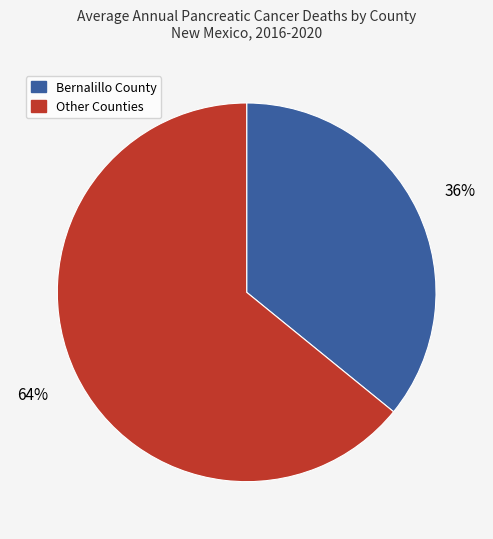

What is the ratio of the value at Bernalillo County to the value at Other Counties?

0.6